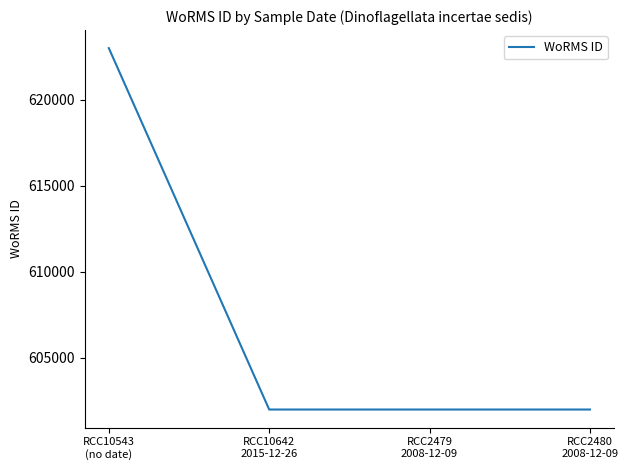

How many series are shown in this chart?

1